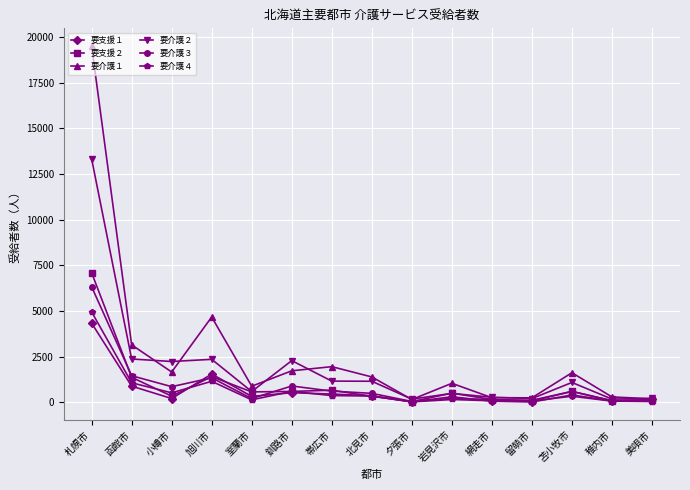

What is the label of the 8th point from the left?

北見市